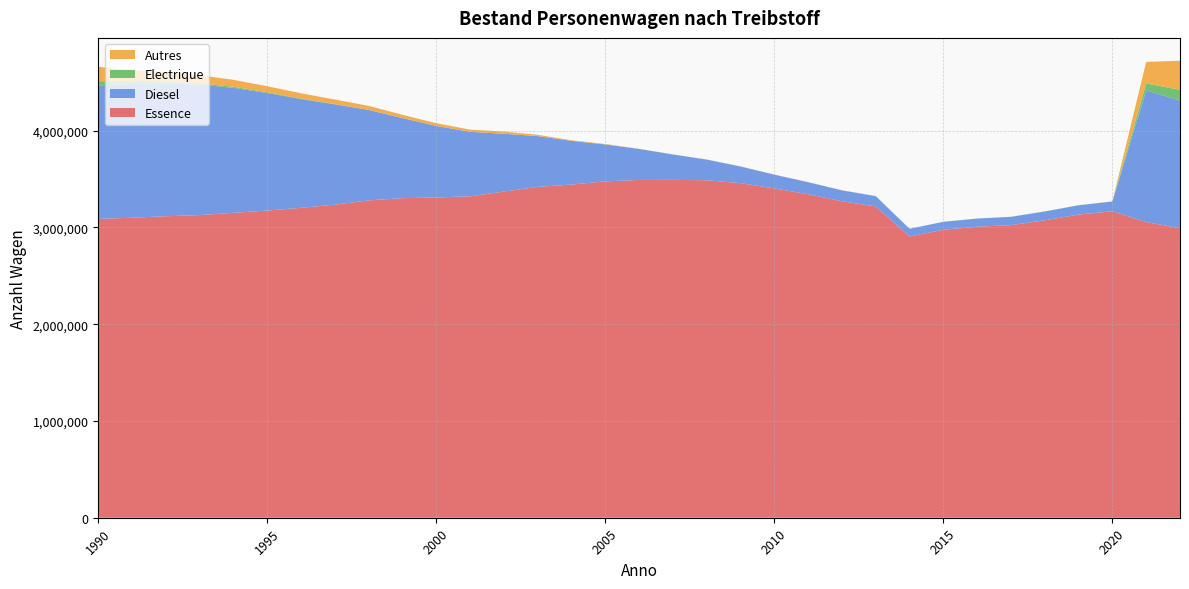

Reading left to right, list all the values displayed in this chart.

Essence: 1990=3087390	1991=3099442	1992=3114726	1993=3127023	1994=3149902	1995=3173806	1996=3201710	1997=3234560	1998=3278675	1999=3301501	2000=3308634	2001=3320810	2002=3370326	2003=3418081	2004=3442302	2005=3475004	2006=3489925	2007=3490699	2008=3486757	2009=3456468	2010=3402309	2011=3342265	2012=3269402	2013=3216484	2014=2905762	2015=2975154	2016=3006666	2017=3022762	2018=3073062	2019=3132238	2020=3166299	2021=3054773	2022=2991092
Diesel: 1990=1379077	1991=1382645	1992=1374246	1993=1346938	1994=1291500	1995=1214075	1996=1123676	1997=1035843	1998=934084	1999=827094	2000=739112	2001=666089	2002=596480	2003=524614	2004=450992	2005=381189	2006=319905	2007=261987	2008=213184	2009=172097	2010=141863	2011=123969	2012=112736	2013=105718	2014=79129	2015=81883	2016=83640	2017=85703	2018=90747	2019=95585	2020=100412	2021=1360111	2022=1319337
Electrique: 1990=43396	1991=28716	1992=19181	1993=14539	1994=10724	1995=7531	1996=4439	1997=2683	1998=1758	1999=1044	2000=665	2001=512	2002=517	2003=528	2004=562	2005=592	2006=625	2007=651	2008=676	2009=690	2010=754	2011=724	2012=746	2013=753	2014=409	2015=671	2016=771	2017=774	2018=775	2019=770	2020=759	2021=71697	2022=110751
Autres: 1990=148472	1991=113149	1992=94535	1993=82323	1994=71903	1995=62657	1996=54665	1997=47799	1998=40208	1999=33364	2000=27414	2001=22191	2002=22488	2003=12564	2004=6158	2005=4657	2006=896	2007=553	2008=334	2009=458	2010=321	2011=353	2012=423	2013=500	2014=97	2015=90	2016=151	2017=284	2018=458	2019=583	2020=623	2021=222785	2022=300100